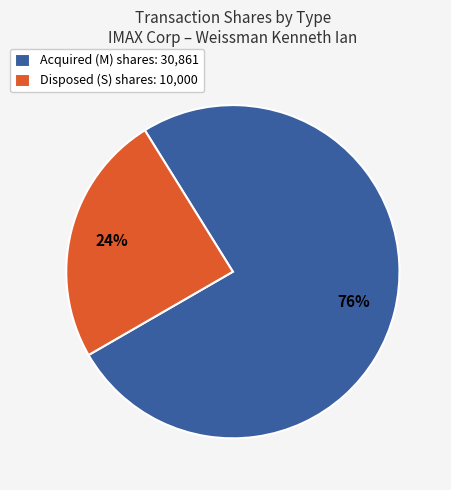

To the nearest percent, what portion does Acquired (M) shares: 30,861 represent?

76%